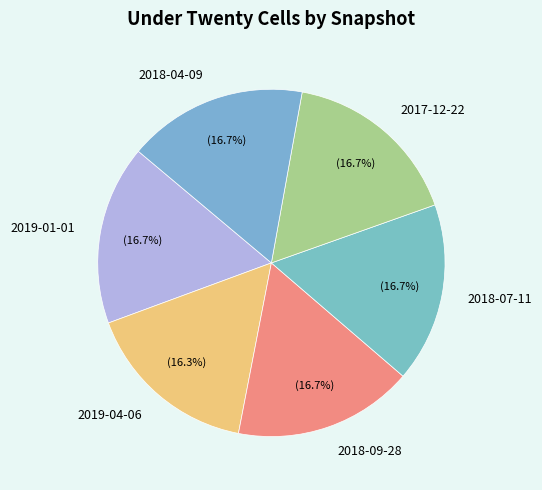

Combined, do 2017-12-22 and 2018-07-11 account for over 50%?

No